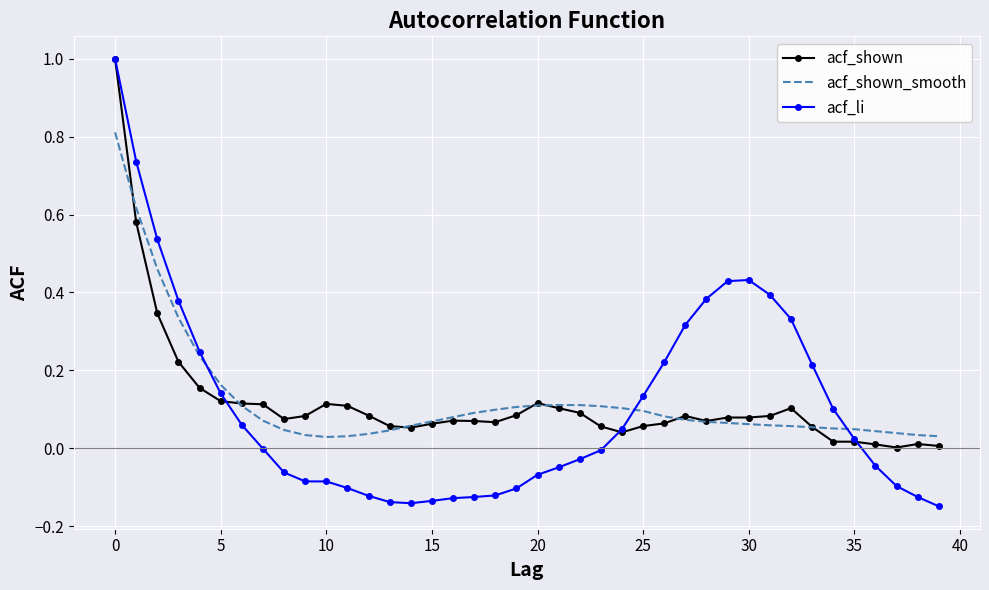

What is the highest value of the acf_shown series?

1.0